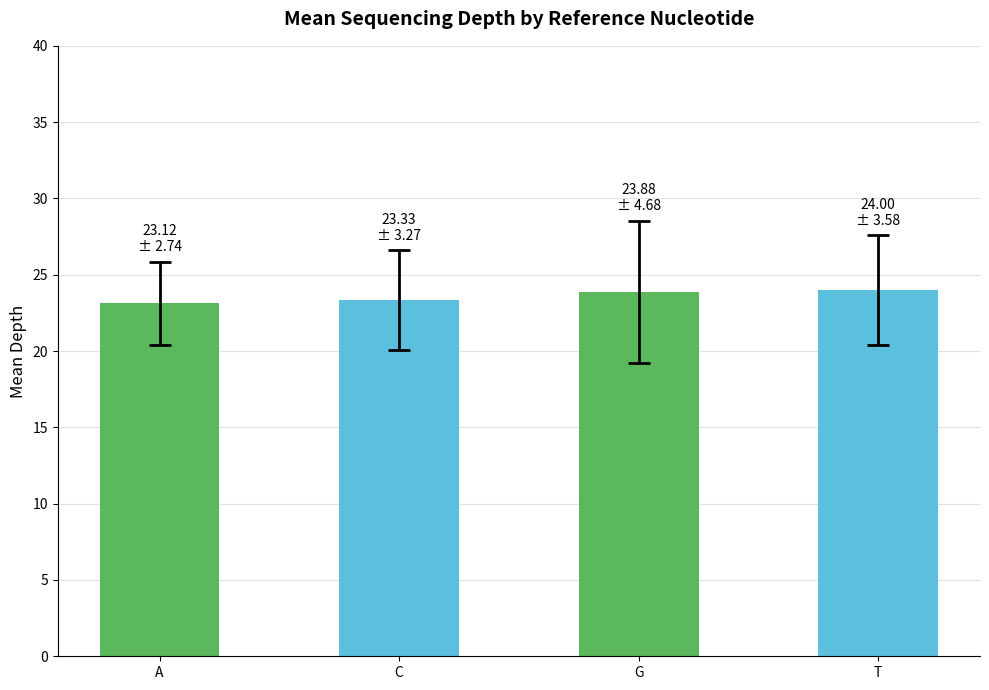

What is the change in value from A to G?

+0.8